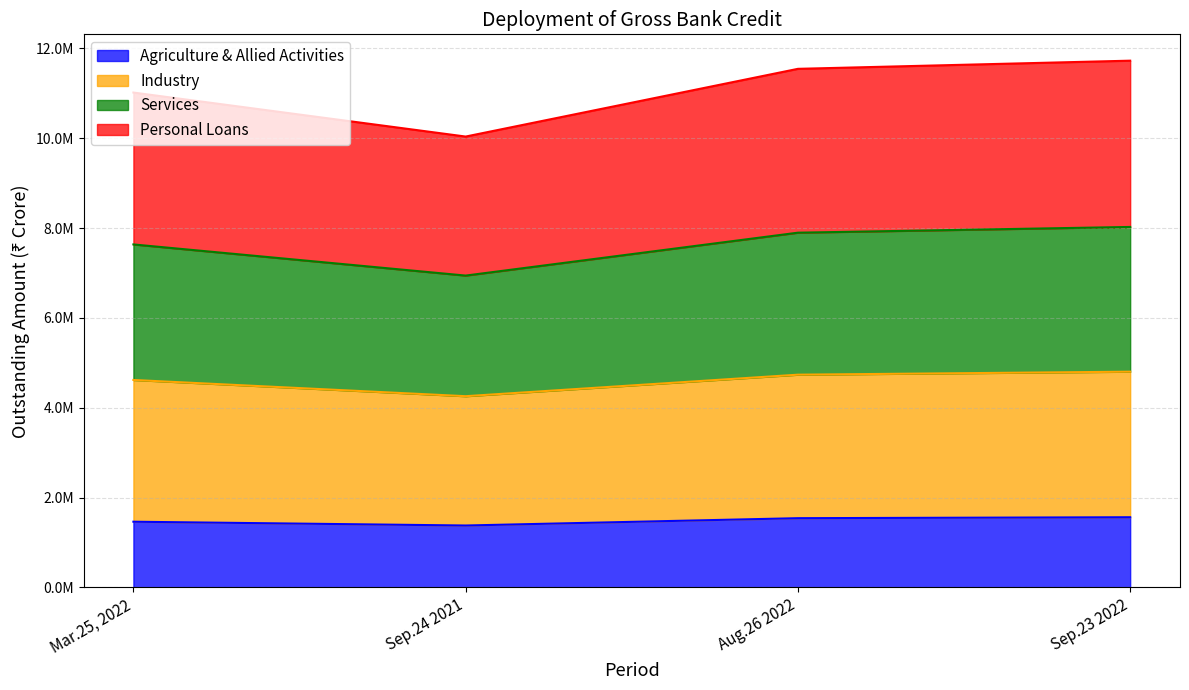

Is it true that Industry equals 4256477 at Sep.24 2021?

True